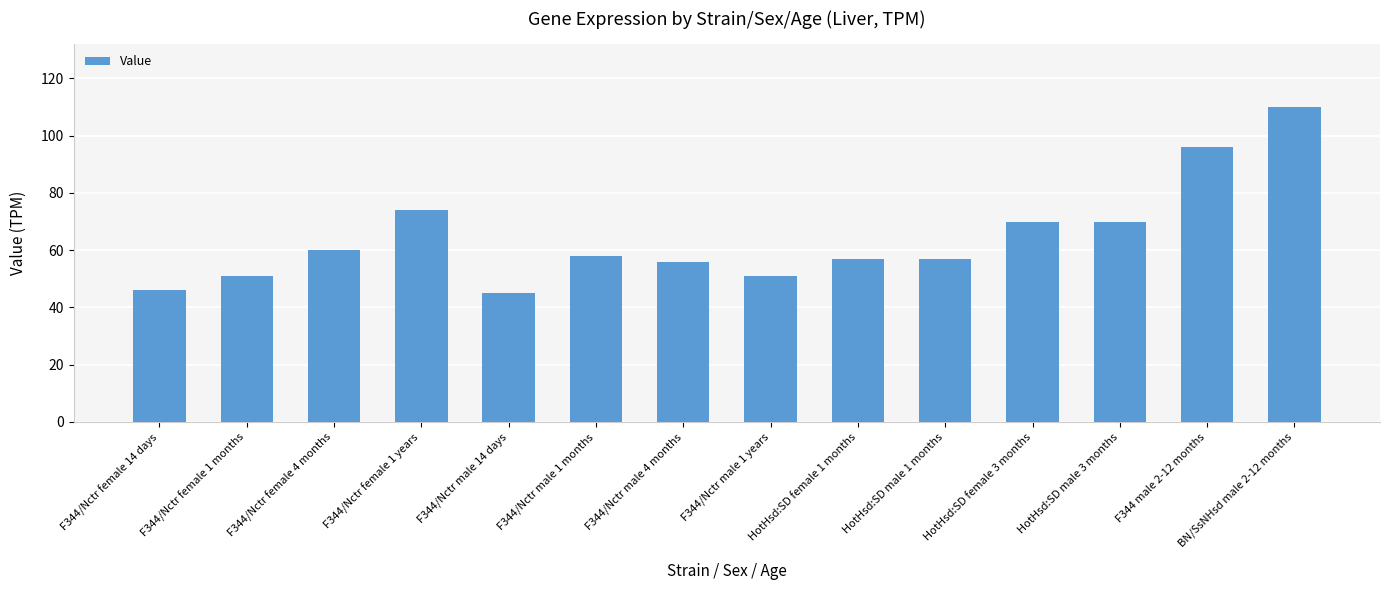

Read the value at BN/SsNHsd male 2-12 months, to the nearest 5.

110